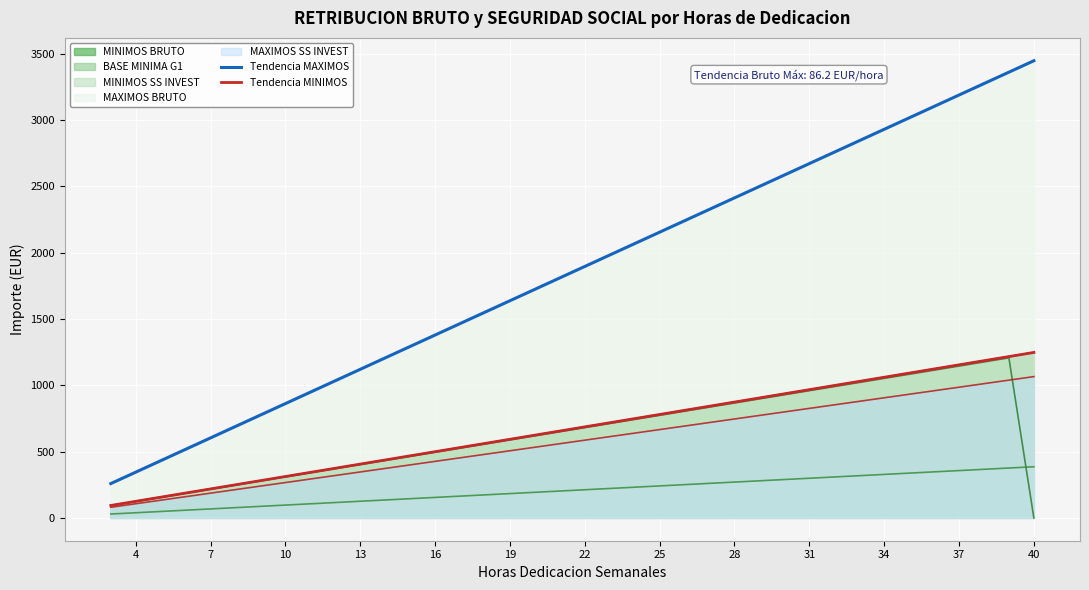

True or false: Tendencia MINIMOS has more than 0 interior local peaks.

False